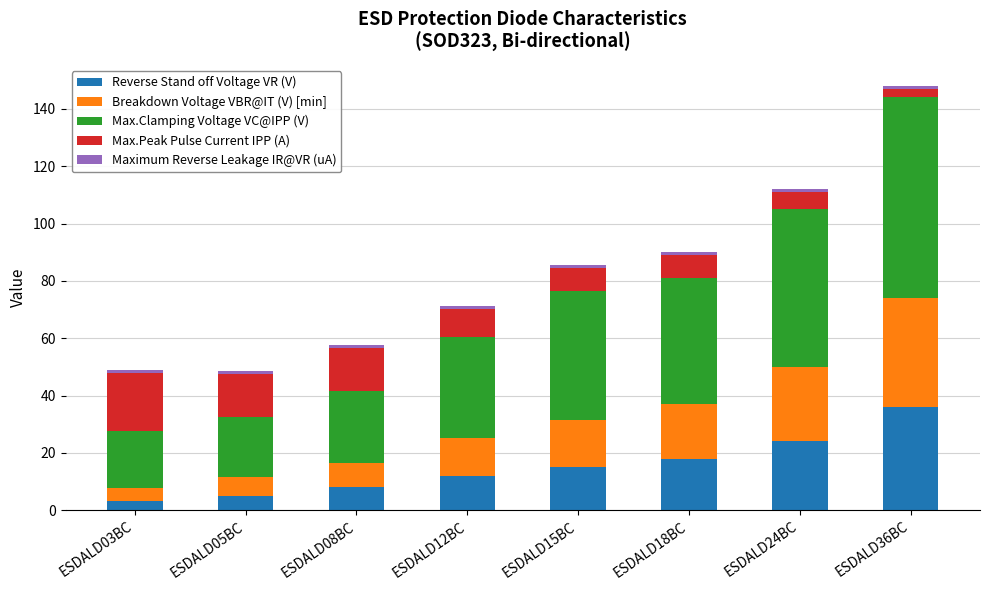

What is the maximum value for Reverse Stand off Voltage VR (V)?

36.0